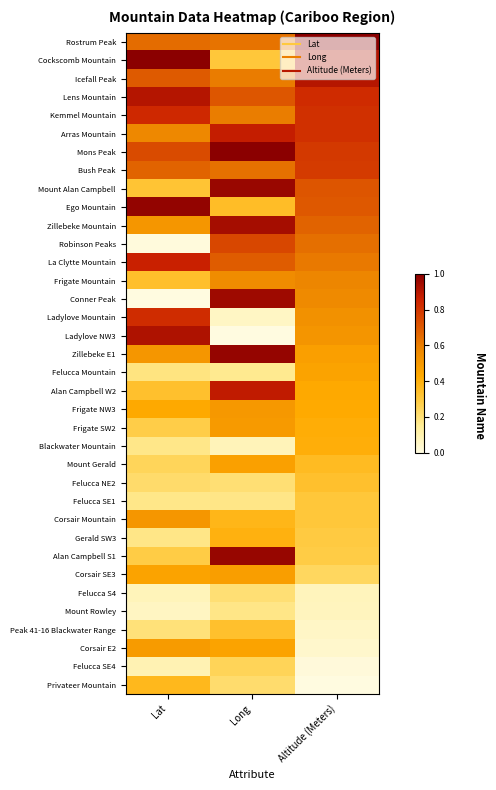

Reading left to right, extract all data points from this chart.

Rostrum Peak: Lat=0.6	Long=0.6	Altitude (Meters)=1.0
Cockscomb Mountain: Lat=1.0	Long=0.3	Altitude (Meters)=0.9
Icefall Peak: Lat=0.7	Long=0.6	Altitude (Meters)=0.9
Lens Mountain: Lat=0.9	Long=0.7	Altitude (Meters)=0.8
Kemmel Mountain: Lat=0.8	Long=0.6	Altitude (Meters)=0.8
Arras Mountain: Lat=0.6	Long=0.9	Altitude (Meters)=0.8
Mons Peak: Lat=0.7	Long=1.0	Altitude (Meters)=0.8
Bush Peak: Lat=0.7	Long=0.6	Altitude (Meters)=0.8
Mount Alan Campbell: Lat=0.3	Long=1.0	Altitude (Meters)=0.7
Ego Mountain: Lat=1.0	Long=0.3	Altitude (Meters)=0.7
Zillebeke Mountain: Lat=0.5	Long=0.9	Altitude (Meters)=0.7
Robinson Peaks: Lat=0.0	Long=0.8	Altitude (Meters)=0.6
La Clytte Mountain: Lat=0.9	Long=0.7	Altitude (Meters)=0.6
Frigate Mountain: Lat=0.3	Long=0.6	Altitude (Meters)=0.6
Conner Peak: Lat=0.0	Long=1.0	Altitude (Meters)=0.6
Ladylove Mountain: Lat=0.8	Long=0.1	Altitude (Meters)=0.5
Ladylove NW3: Lat=0.9	Long=0.0	Altitude (Meters)=0.5
Zillebeke E1: Lat=0.5	Long=1.0	Altitude (Meters)=0.5
Felucca Mountain: Lat=0.2	Long=0.2	Altitude (Meters)=0.5
Alan Campbell W2: Lat=0.3	Long=0.9	Altitude (Meters)=0.4
Frigate NW3: Lat=0.4	Long=0.5	Altitude (Meters)=0.4
Frigate SW2: Lat=0.3	Long=0.5	Altitude (Meters)=0.4
Blackwater Mountain: Lat=0.2	Long=0.1	Altitude (Meters)=0.4
Mount Gerald: Lat=0.2	Long=0.5	Altitude (Meters)=0.4
Felucca NE2: Lat=0.2	Long=0.2	Altitude (Meters)=0.3
Felucca SE1: Lat=0.2	Long=0.2	Altitude (Meters)=0.3
Corsair Mountain: Lat=0.5	Long=0.4	Altitude (Meters)=0.3
Gerald SW3: Lat=0.2	Long=0.4	Altitude (Meters)=0.3
Alan Campbell S1: Lat=0.3	Long=1.0	Altitude (Meters)=0.3
Corsair SE3: Lat=0.5	Long=0.5	Altitude (Meters)=0.2
Felucca S4: Lat=0.1	Long=0.2	Altitude (Meters)=0.1
Mount Rowley: Lat=0.1	Long=0.2	Altitude (Meters)=0.1
Peak 41-16 Blackwater Range: Lat=0.2	Long=0.3	Altitude (Meters)=0.1
Corsair E2: Lat=0.5	Long=0.5	Altitude (Meters)=0.0
Felucca SE4: Lat=0.1	Long=0.3	Altitude (Meters)=0.0
Privateer Mountain: Lat=0.4	Long=0.2	Altitude (Meters)=0.0